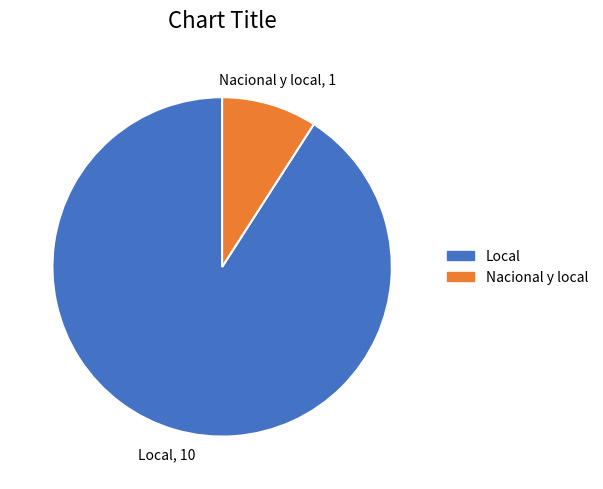

Rank the categories by value from highest to lowest.

Local, Nacional y local